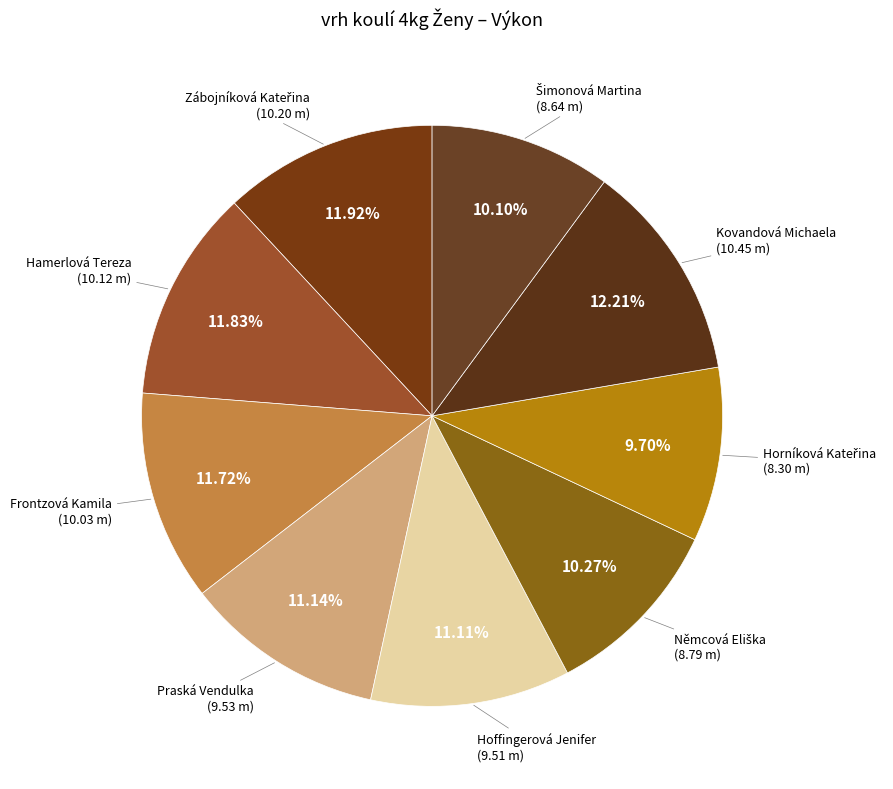

How many slices are in this pie chart?

9